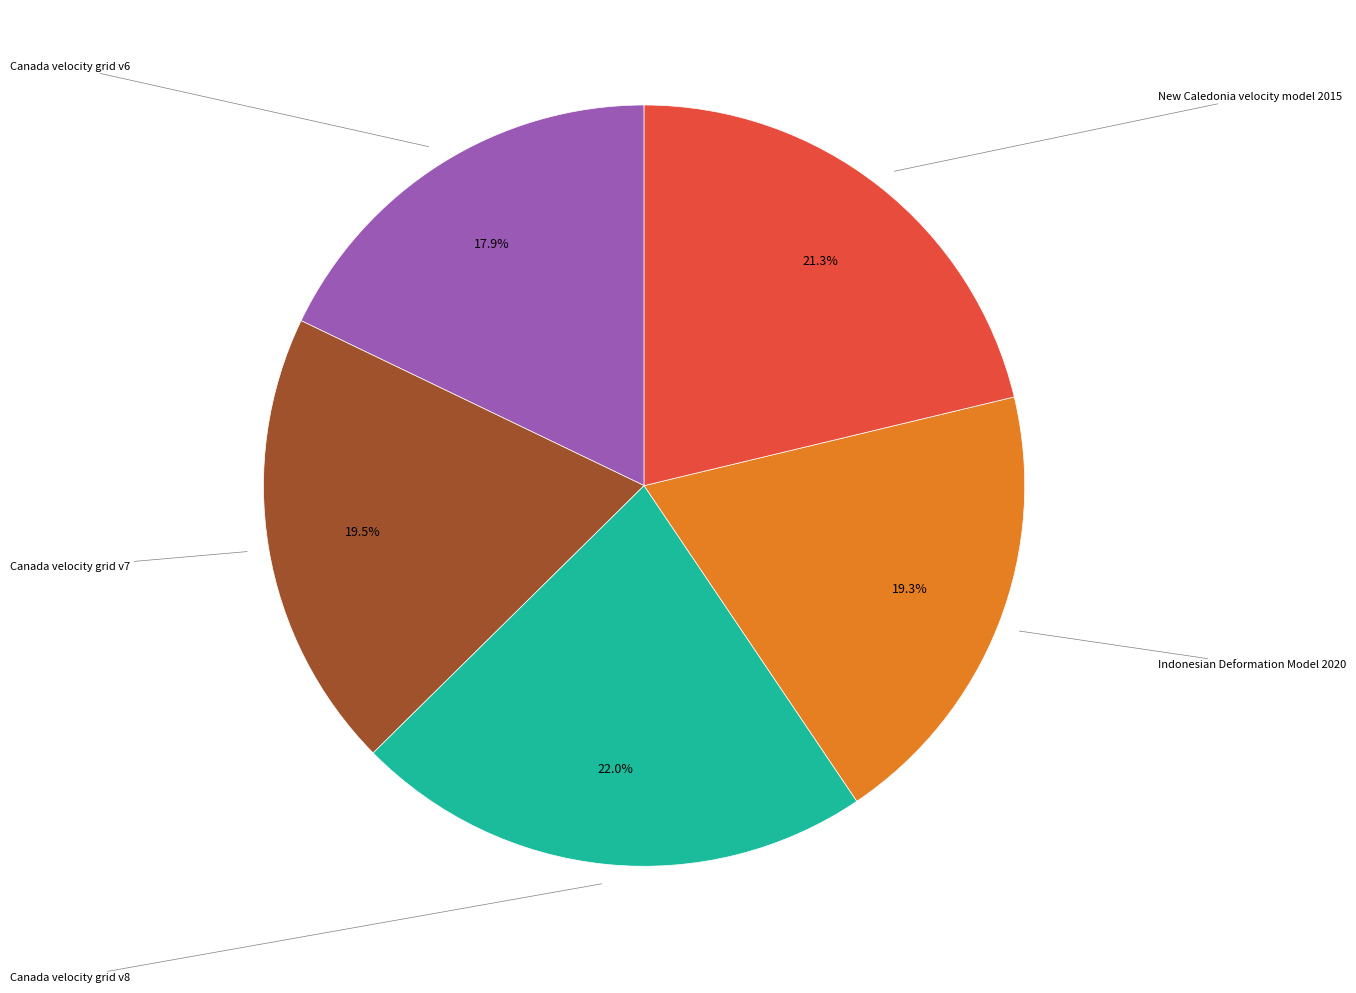

Is there any slice that represents more than half of the pie?

No